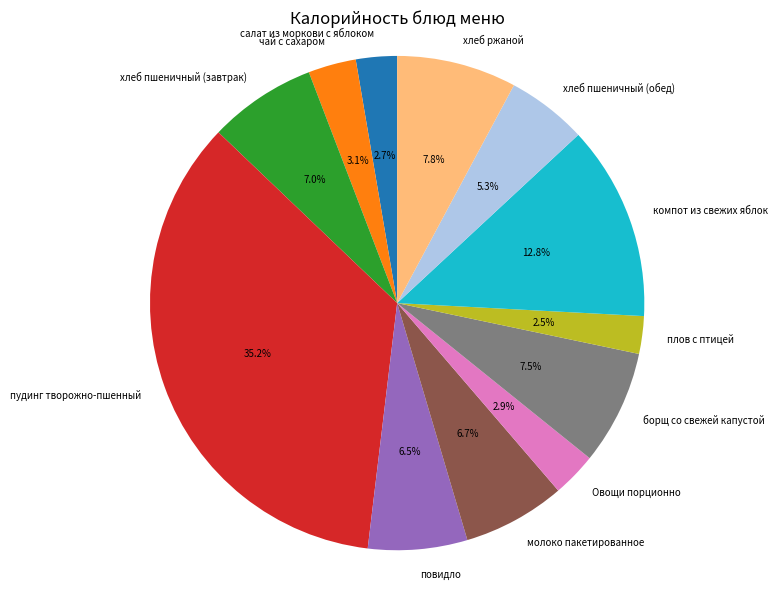

Count the number of slices in the pie.

12